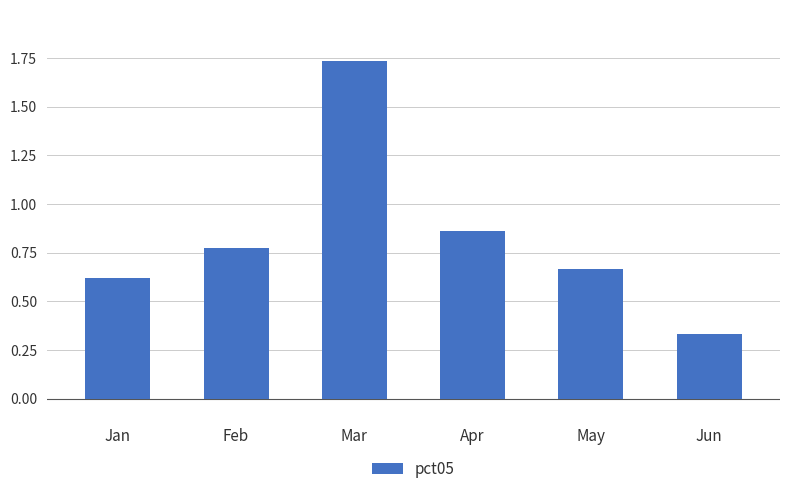

List the labels in order of value, smallest first.

Jun, Jan, May, Feb, Apr, Mar